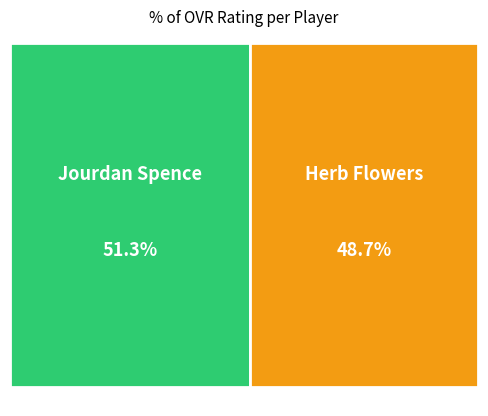

Between Jourdan Spence and Herb Flowers, which is larger?

Jourdan Spence